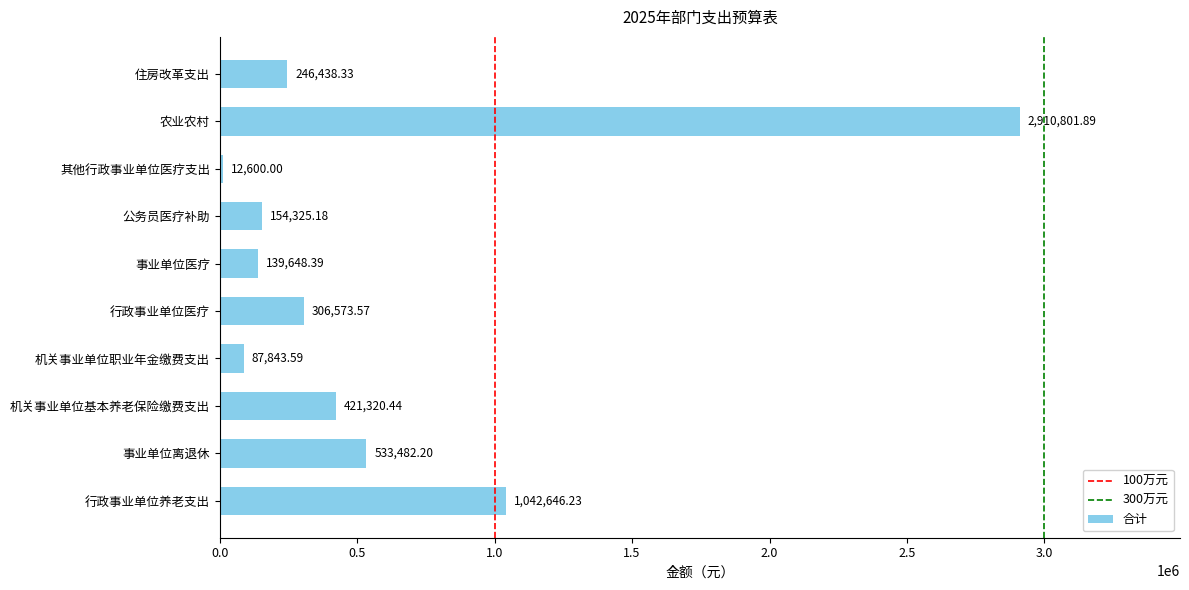

What is the average value?

585568.0